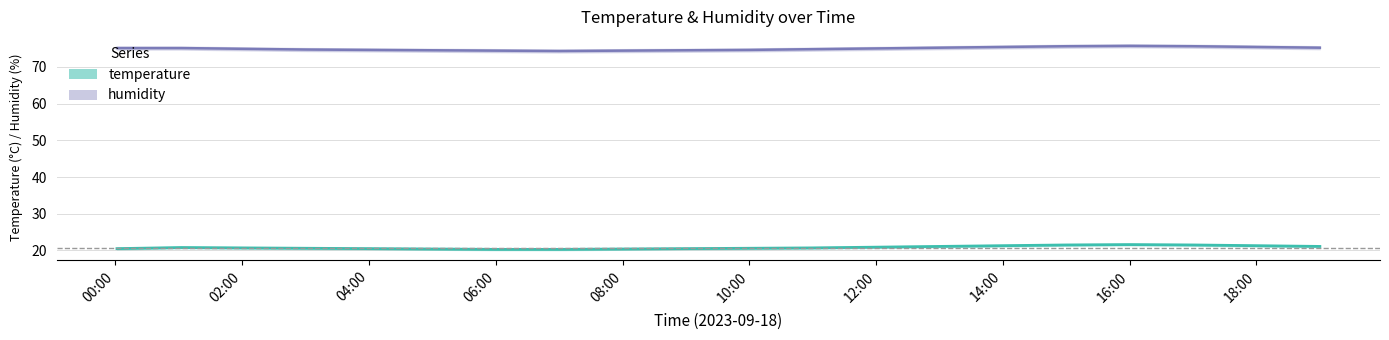

True or false: humidity_lower has a value of 46.2 at 08:00.

False